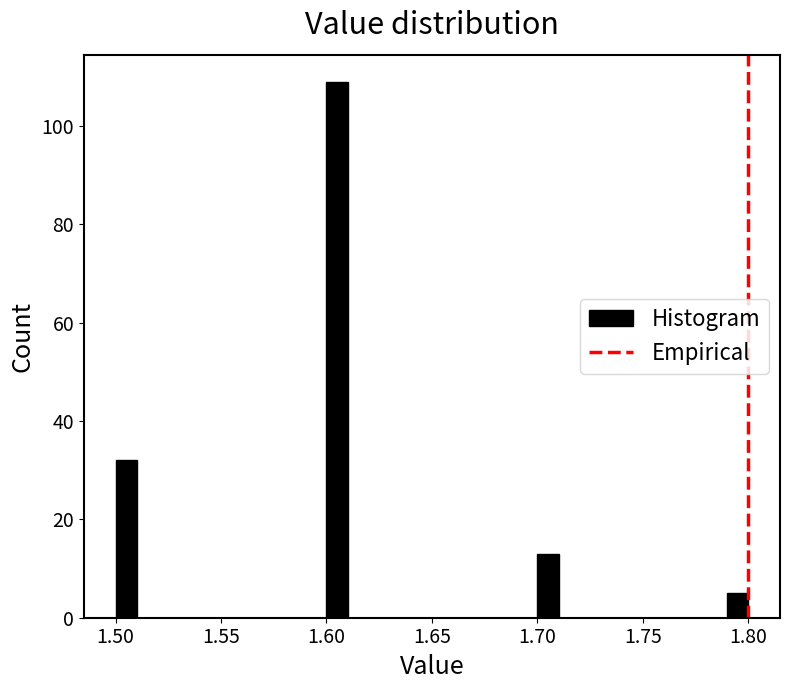

Read against the x-axis, roughly where is the centre of the tallest bar?

1.605